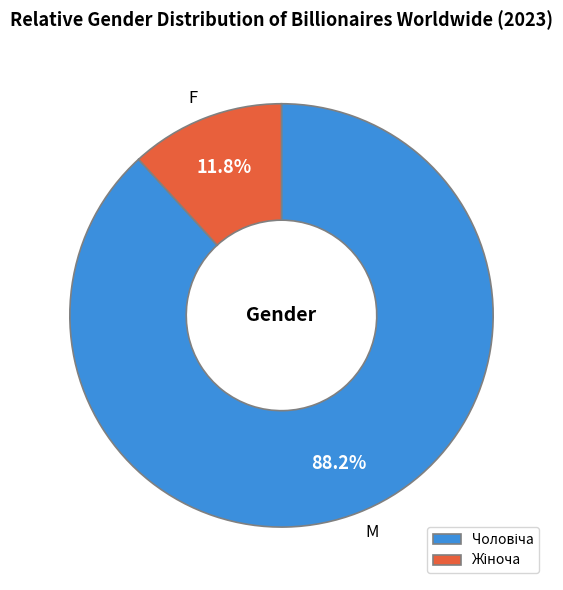

Is there a majority slice in this chart?

Yes